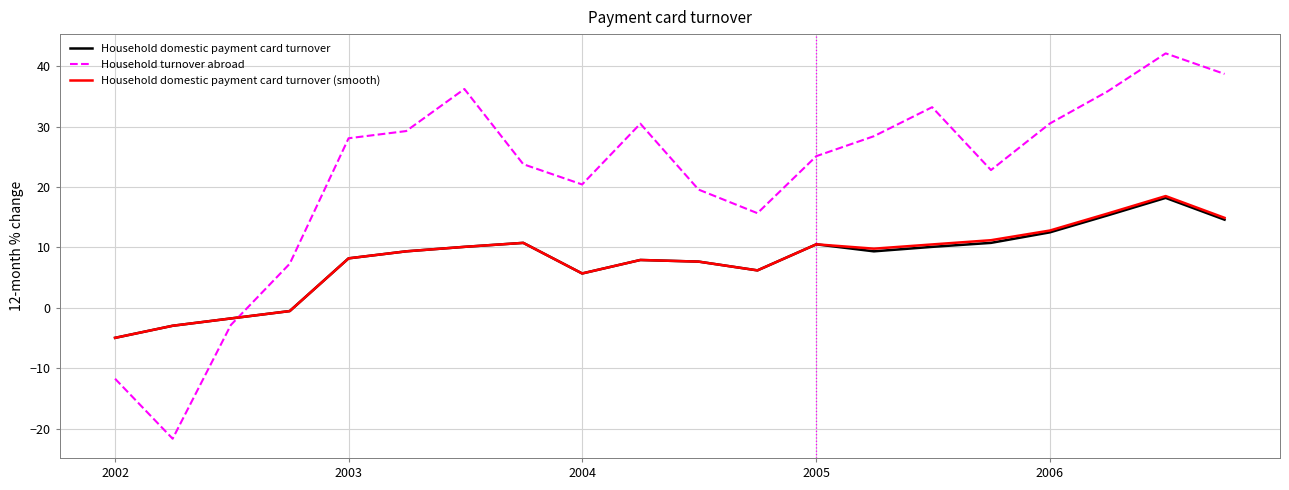

Count the number of data series in this chart.

3